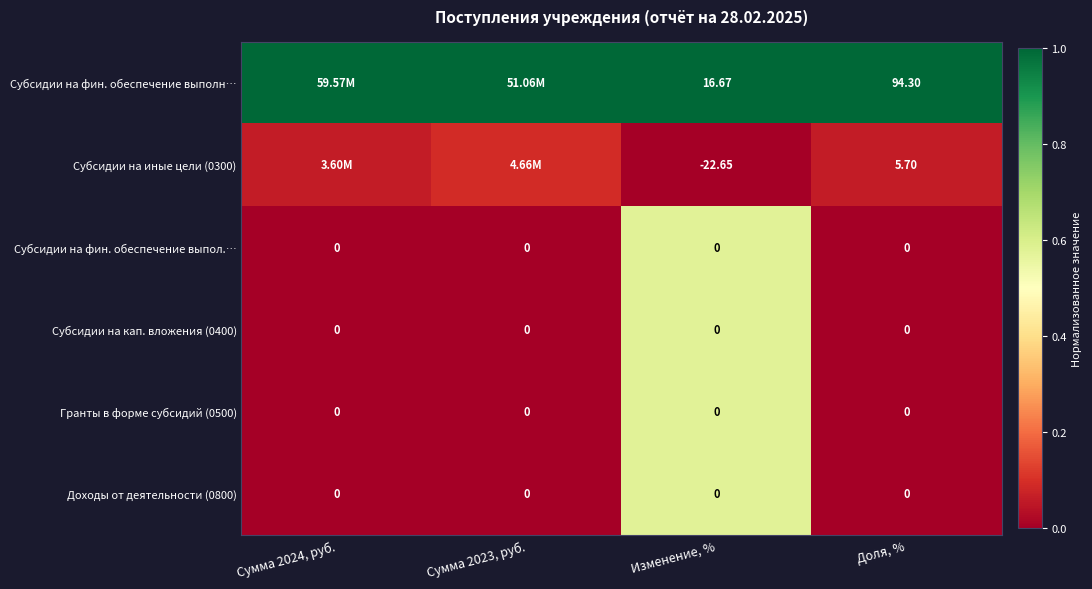

Which category has the highest value across all series?

Сумма 2024, руб.